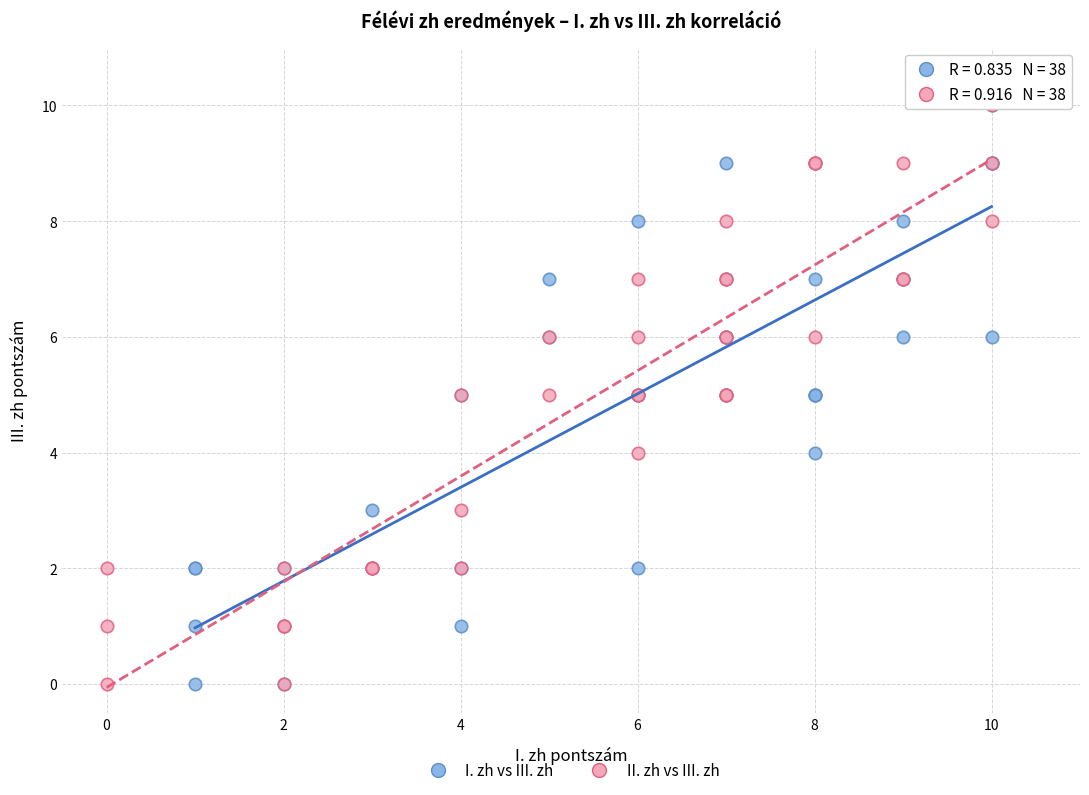

What are all the series names shown in the legend?

I. zh vs III. zh, II. zh vs III. zh